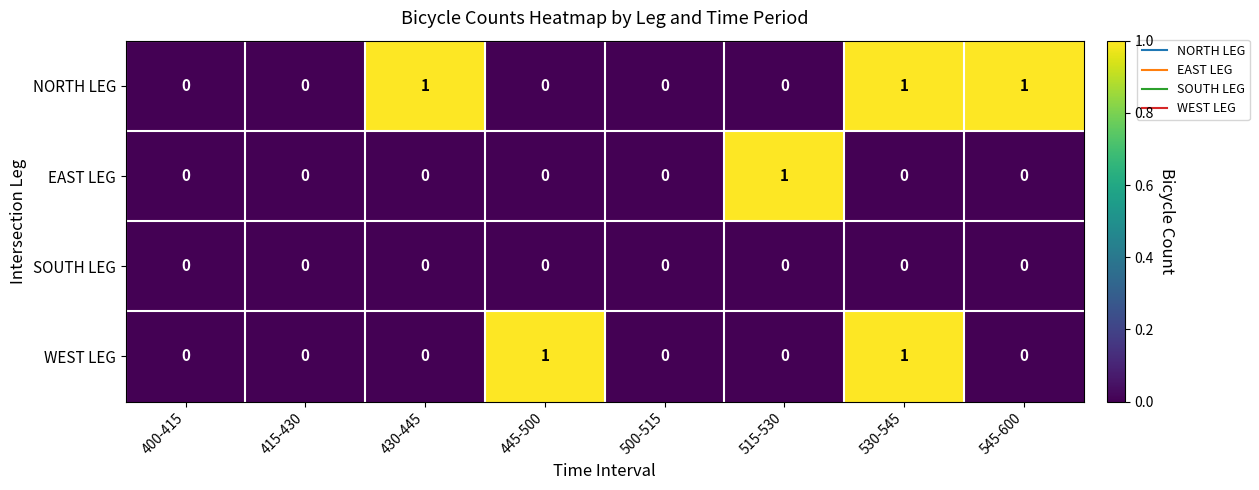

True or false: EAST LEG has a value of 0 at 545-600.

True